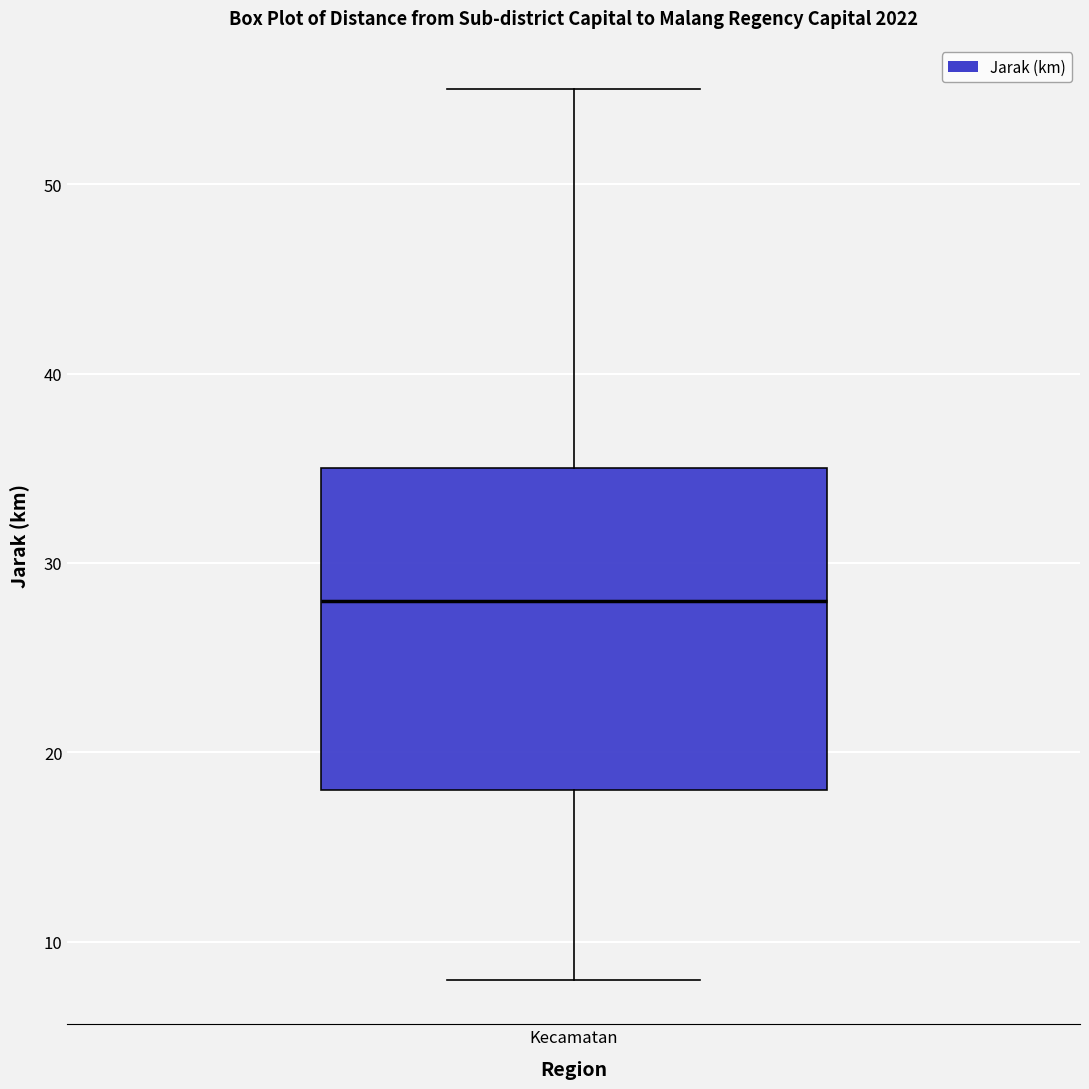

Transcribe this box plot: give where the median line is, the range the box spans, and where the two whiskers end, as read against the y-axis. The values are not printed on the chart, so give them approximately, as read against the axis.

median 28, box 18 to 35, whiskers 8 to 55